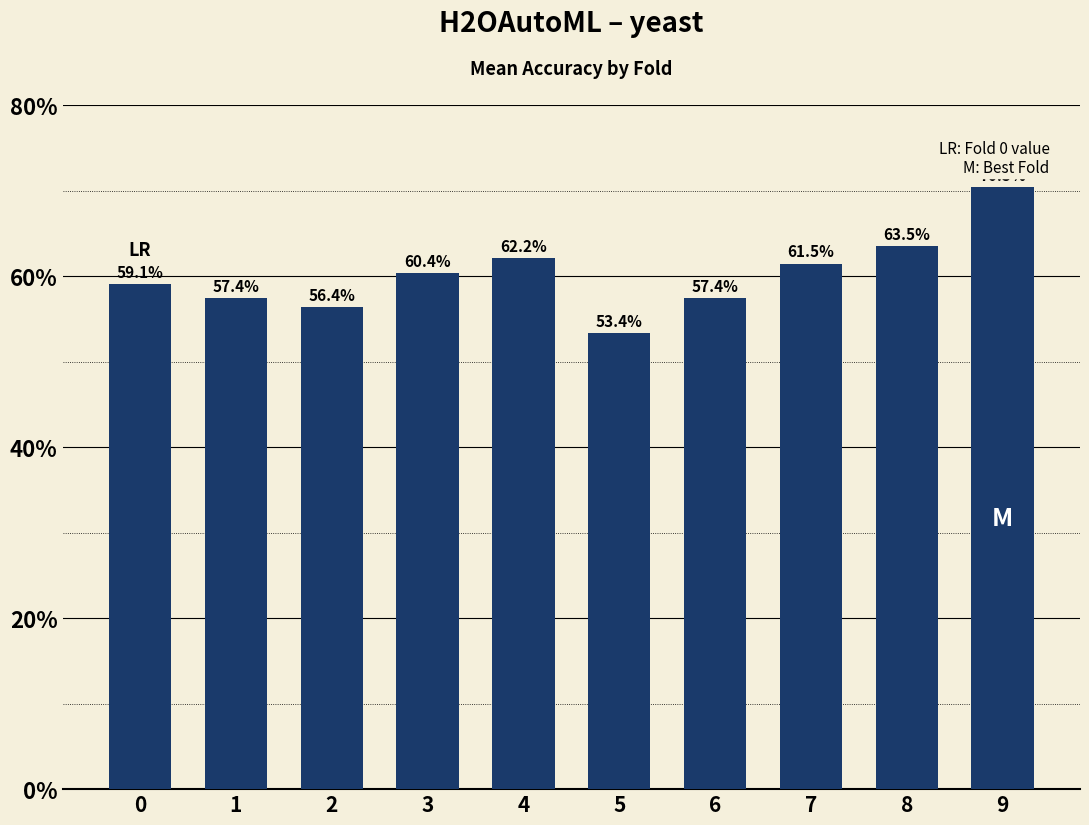

Does the chart contain any negative values?

No